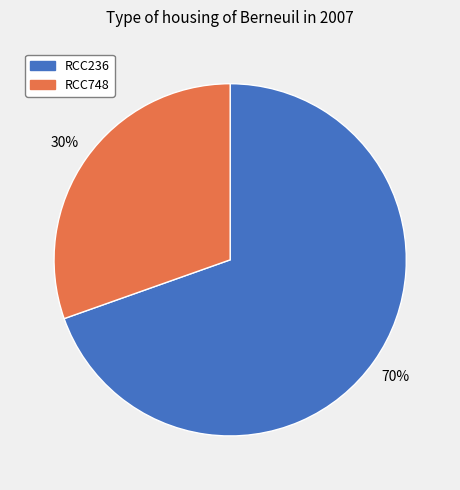

To the nearest percent, what is the average slice percentage?

50%